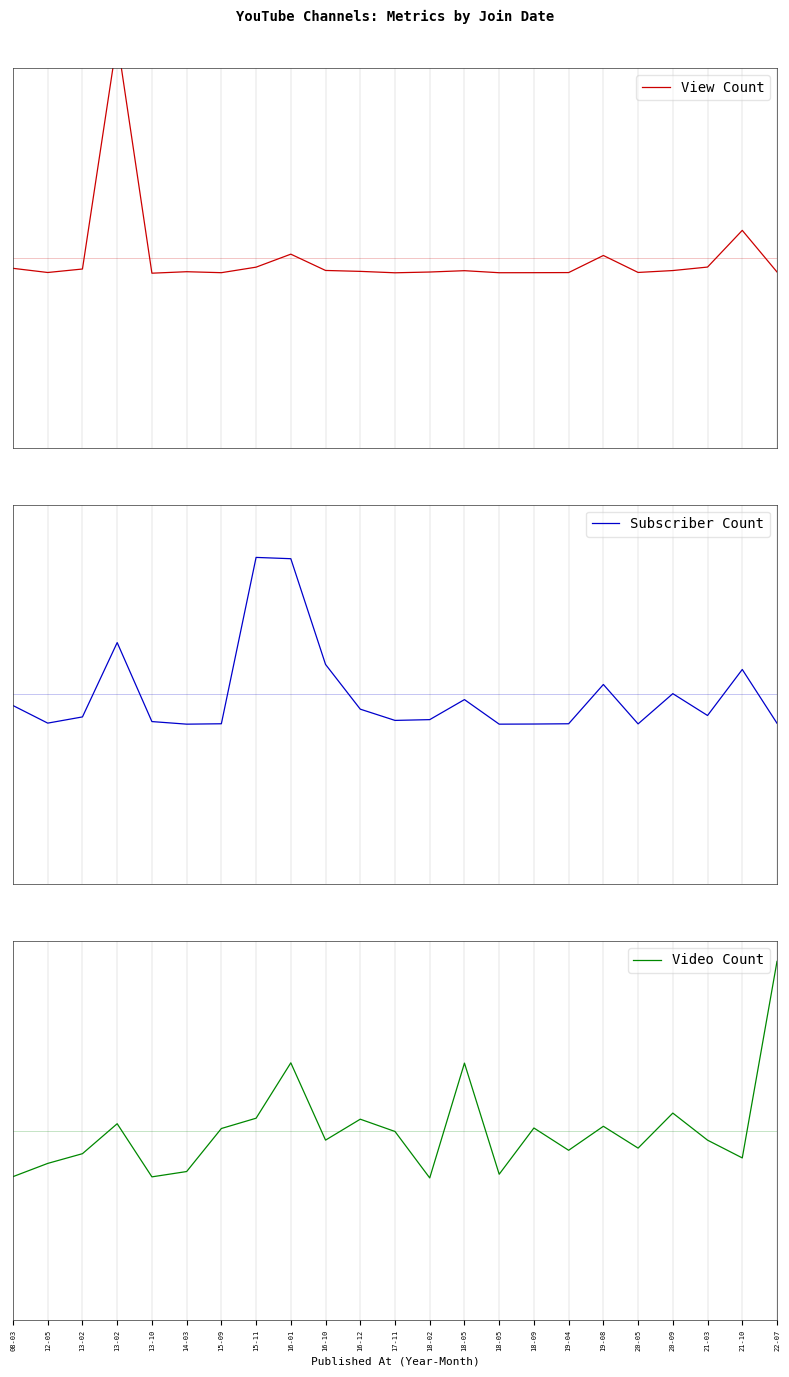

The Subscriber Count series shows -0.1 at 16-12. True or false?

False